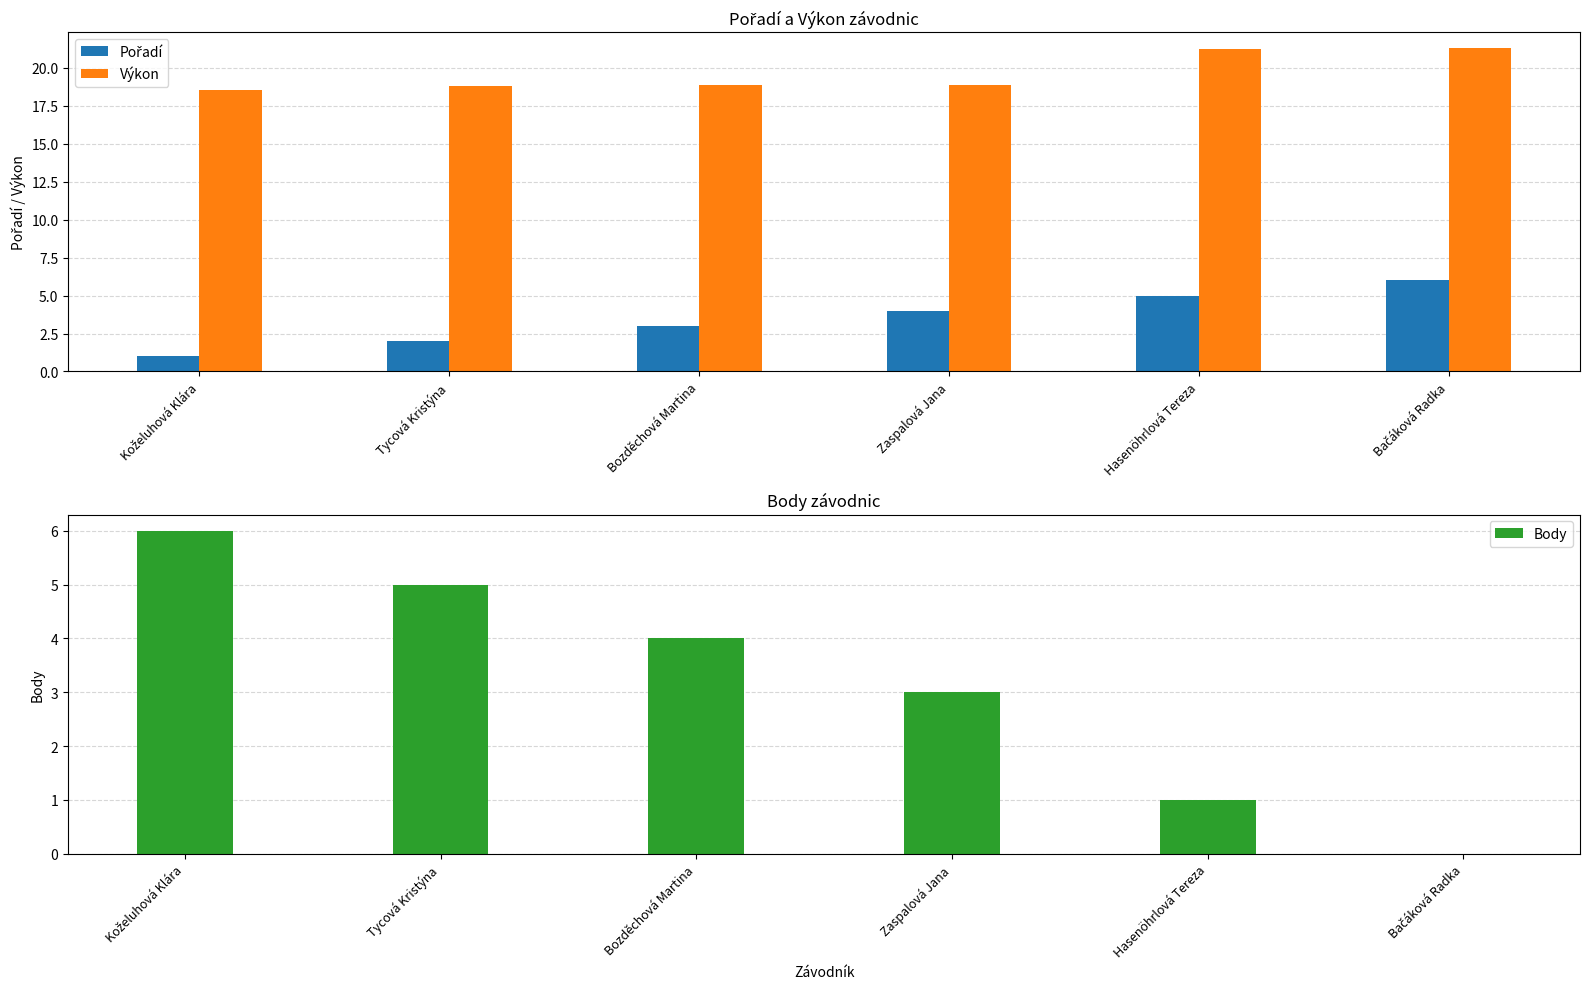

Reading left to right, list all the values displayed in this chart.

Pořadí: Koželuhová Klára=1.0	Tycová Kristýna=2.0	Bozděchová Martina=3.0	Zaspalová Jana=4.0	Hasenöhrlová Tereza=5.0	Bačáková Radka=6.0
Výkon: Koželuhová Klára=18.5	Tycová Kristýna=18.8	Bozděchová Martina=18.9	Zaspalová Jana=18.9	Hasenöhrlová Tereza=21.3	Bačáková Radka=21.3
Body: Koželuhová Klára=6.0	Tycová Kristýna=5.0	Bozděchová Martina=4.0	Zaspalová Jana=3.0	Hasenöhrlová Tereza=1.0	Bačáková Radka=0.0